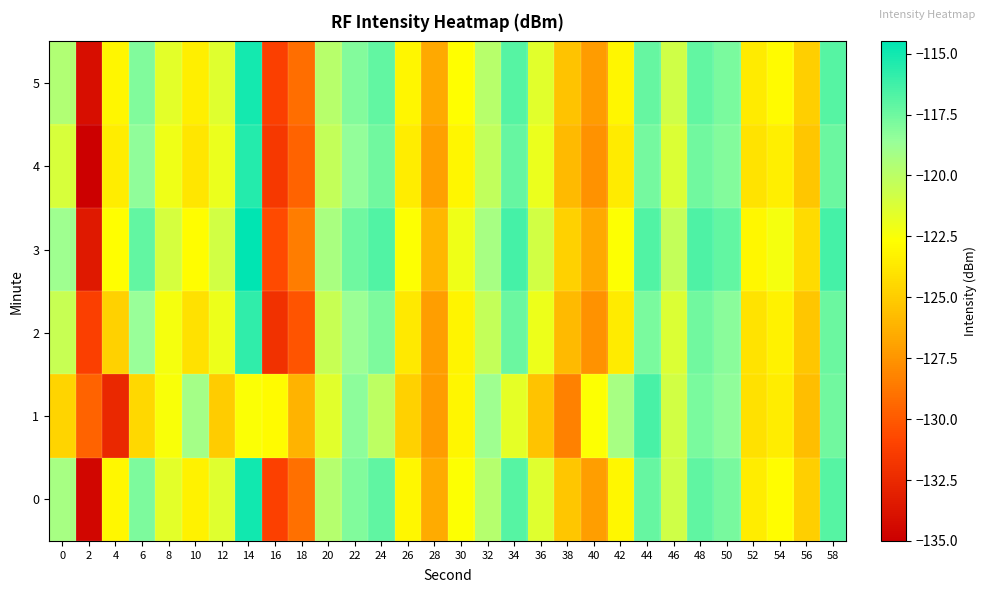

Reading left to right, transcribe all the data shown in this chart.

0: 0=-119.2	2=-134.6	4=-123.1	6=-117.9	8=-121.6	10=-123.3	12=-121.4	14=-115.0	16=-131.1	18=-129.1	20=-119.8	22=-118.0	24=-117.1	26=-123.1	28=-126.5	30=-122.6	32=-119.7	34=-116.8	36=-121.4	38=-125.3	40=-127.1	42=-123.1	44=-117.2	46=-120.8	48=-117.1	50=-117.7	52=-123.5	54=-122.8	56=-124.8	58=-116.9
1: 0=-124.7	2=-129.6	4=-132.5	6=-124.5	8=-122.5	10=-119.1	12=-125.0	14=-122.6	16=-122.9	18=-126.1	20=-121.5	22=-118.3	24=-120.1	26=-124.8	28=-127.2	30=-123.1	32=-118.9	34=-121.7	36=-125.4	38=-128.3	40=-122.6	42=-119.2	44=-116.5	46=-120.9	48=-117.8	50=-118.4	52=-124.1	54=-123.5	56=-125.7	58=-117.6
2: 0=-120.5	2=-131.2	4=-124.8	6=-118.6	8=-122.3	10=-124.1	12=-122.0	14=-115.8	16=-132.0	18=-130.2	20=-120.5	22=-118.7	24=-117.9	26=-123.7	28=-127.1	30=-123.2	32=-120.3	34=-117.4	36=-122.0	38=-125.8	40=-127.6	42=-123.6	44=-117.8	46=-121.3	48=-117.6	50=-118.2	52=-124.0	54=-123.3	56=-125.3	58=-117.4
3: 0=-118.9	2=-133.4	4=-122.7	6=-117.2	8=-121.0	10=-122.8	12=-120.9	14=-114.5	16=-130.6	18=-128.5	20=-119.3	22=-117.5	24=-116.7	26=-122.6	28=-126.0	30=-122.1	32=-119.2	34=-116.4	36=-120.9	38=-124.8	40=-126.6	42=-122.6	44=-116.7	46=-120.3	48=-116.6	50=-117.2	52=-123.0	54=-122.3	56=-124.3	58=-116.4
4: 0=-121.1	2=-135.0	4=-123.5	6=-118.4	8=-122.1	10=-123.8	12=-121.9	14=-115.5	16=-131.6	18=-129.6	20=-120.3	22=-118.5	24=-117.6	26=-123.5	28=-127.0	30=-123.1	32=-120.2	34=-117.3	36=-121.9	38=-125.8	40=-127.6	42=-123.6	44=-117.7	46=-121.3	48=-117.6	50=-118.1	52=-124.0	54=-123.4	56=-125.3	58=-117.4
5: 0=-119.6	2=-134.1	4=-123.1	6=-118.0	8=-121.6	10=-123.4	12=-121.4	14=-115.1	16=-131.2	18=-129.1	20=-119.8	22=-118.1	24=-117.2	26=-123.1	28=-126.6	30=-122.7	32=-119.8	34=-116.9	36=-121.5	38=-125.4	40=-127.2	42=-123.1	44=-117.3	46=-120.8	48=-117.2	50=-117.8	52=-123.6	54=-122.9	56=-124.9	58=-116.9